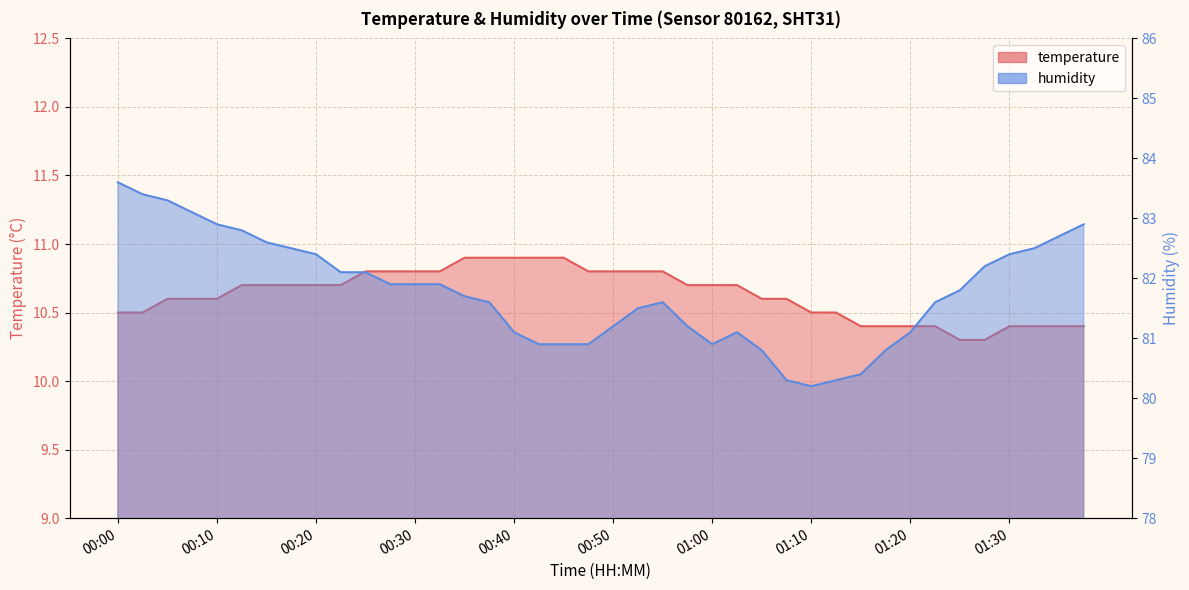

How many data points does each series have?

40